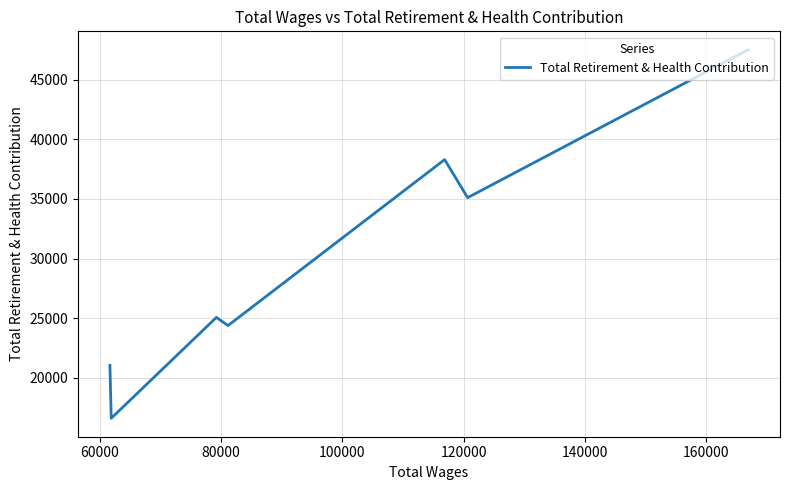

What is the sum of all values?

207990